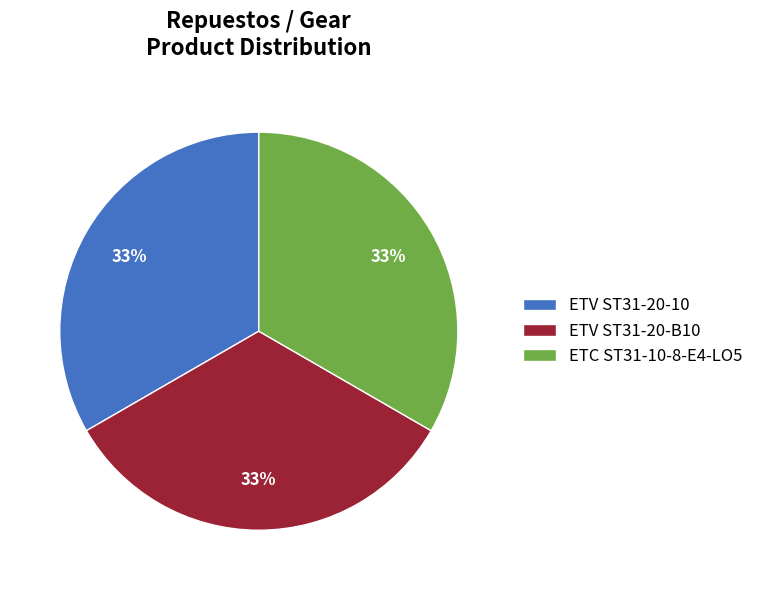

Approximately how many times larger is the value at ETV ST31-20-B10 compared to ETC ST31-10-8-E4-LO5?

1.0